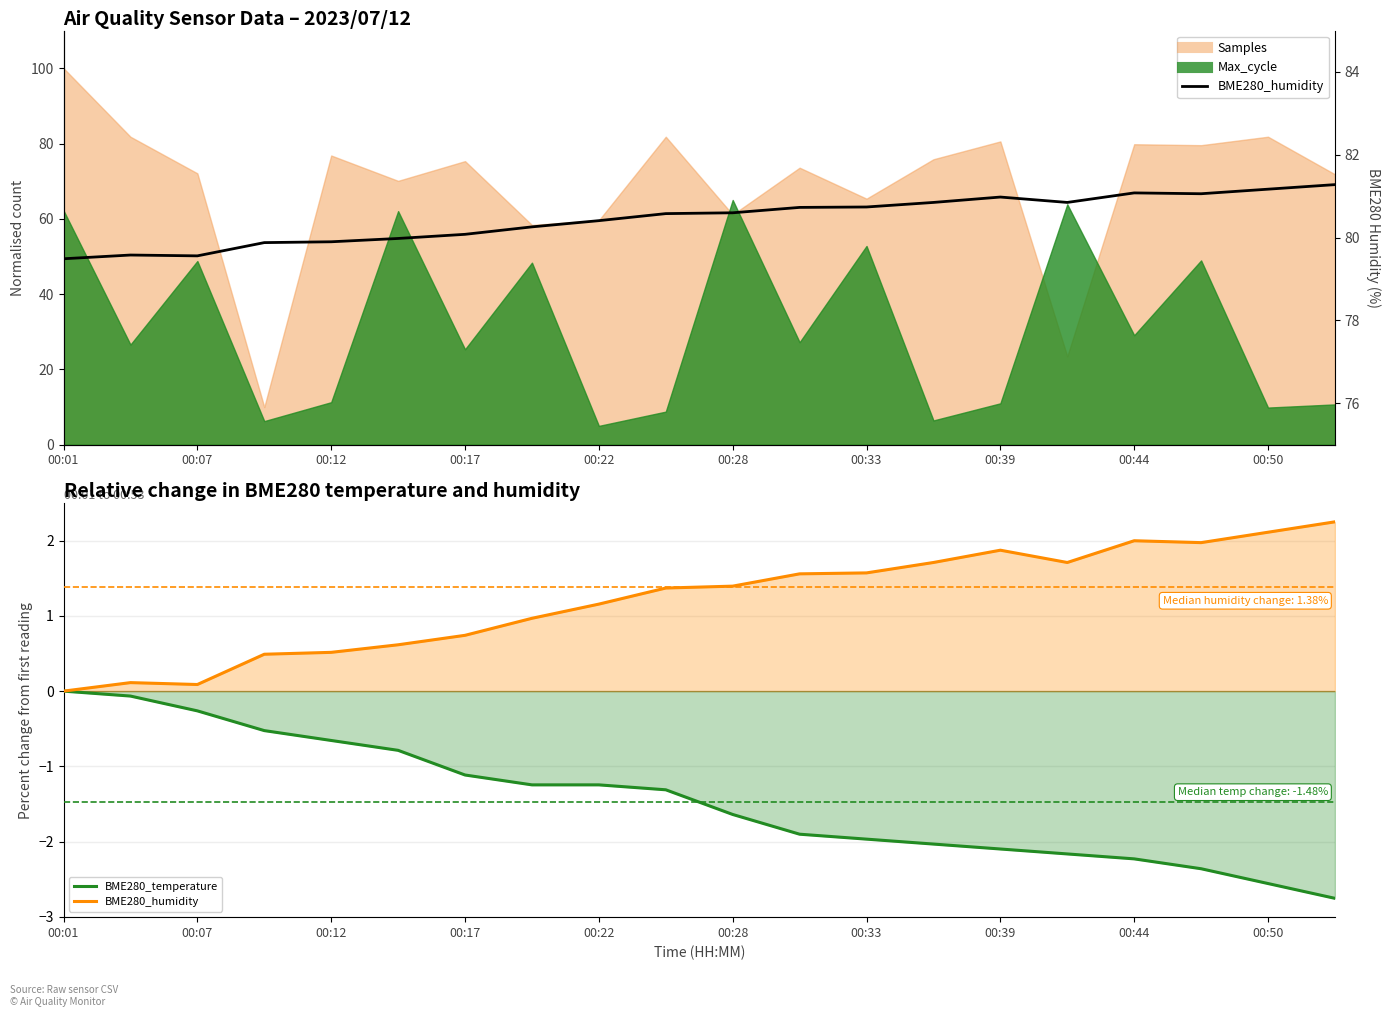

Is the value of BME280_humidity at 00:33 greater than the value of BME280_temperature at 00:39?

Yes